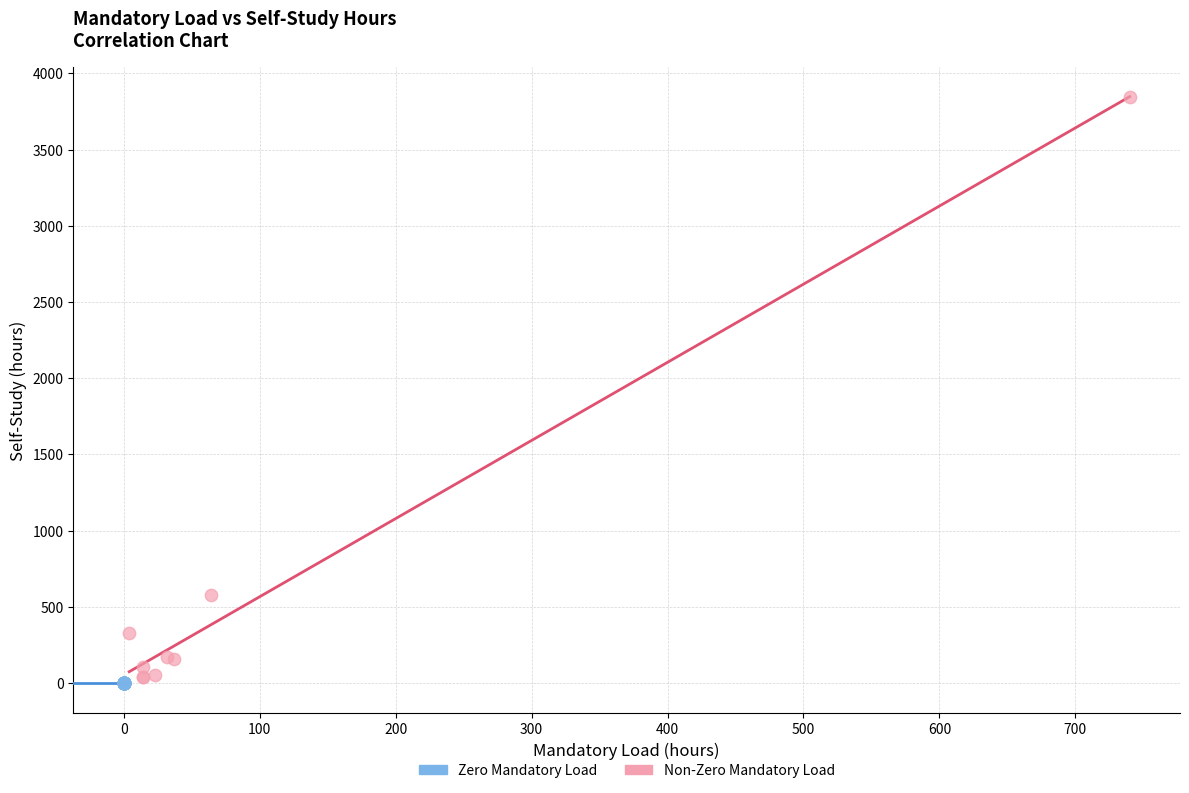

What are all the series names shown in the legend?

Zero Mandatory Load, Non-Zero Mandatory Load